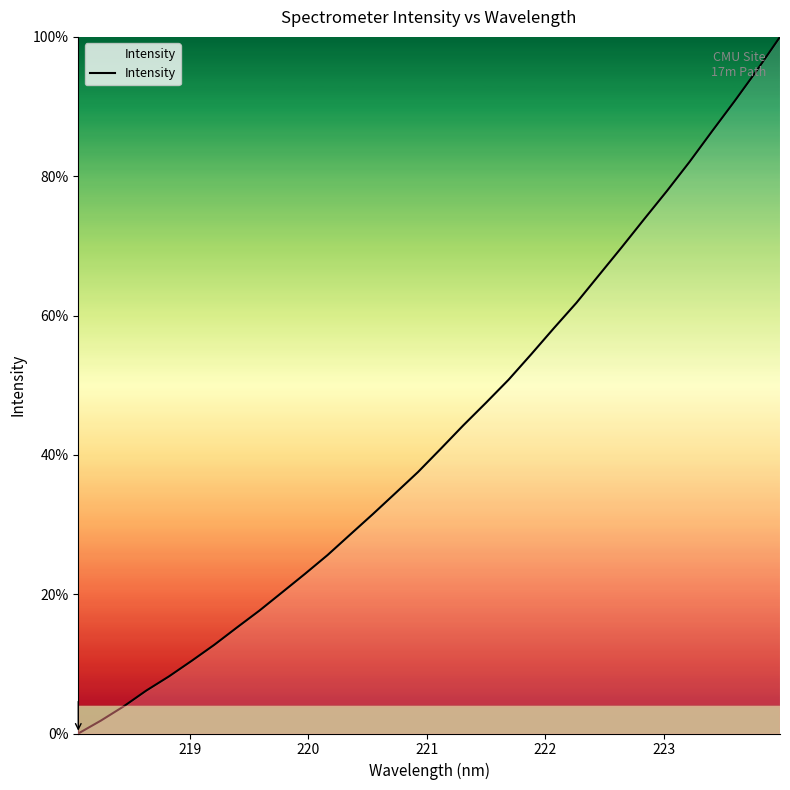

What is the maximum value shown in the chart?

1.0